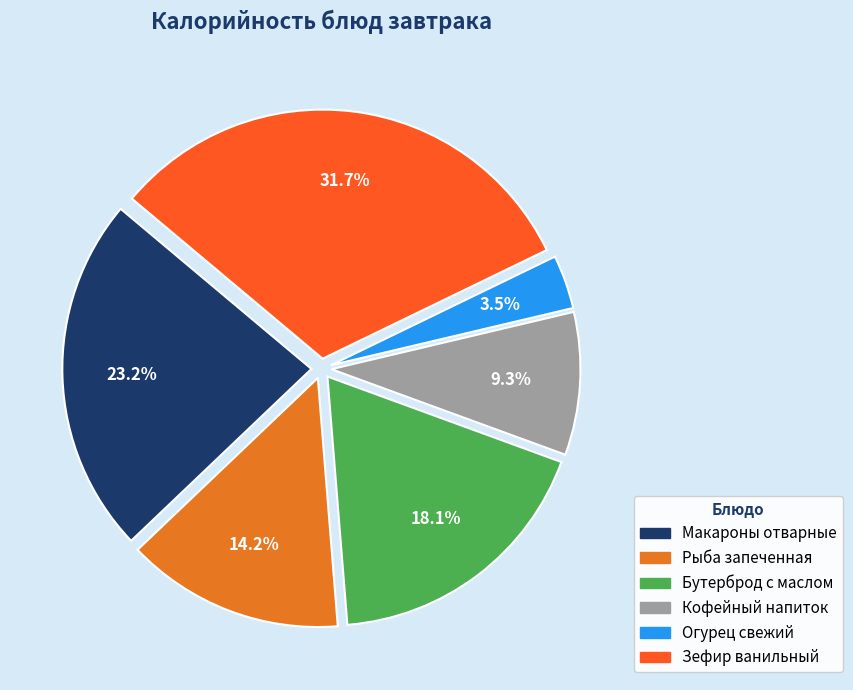

Which slice is the smallest?

Огурец свежий